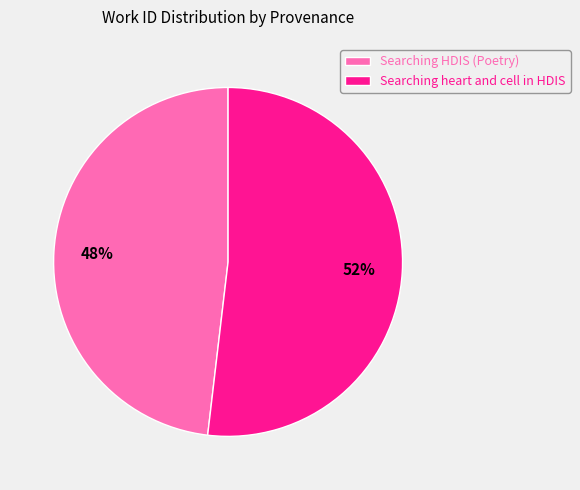

Between Searching HDIS (Poetry) and Searching heart and cell in HDIS, which is larger?

Searching heart and cell in HDIS